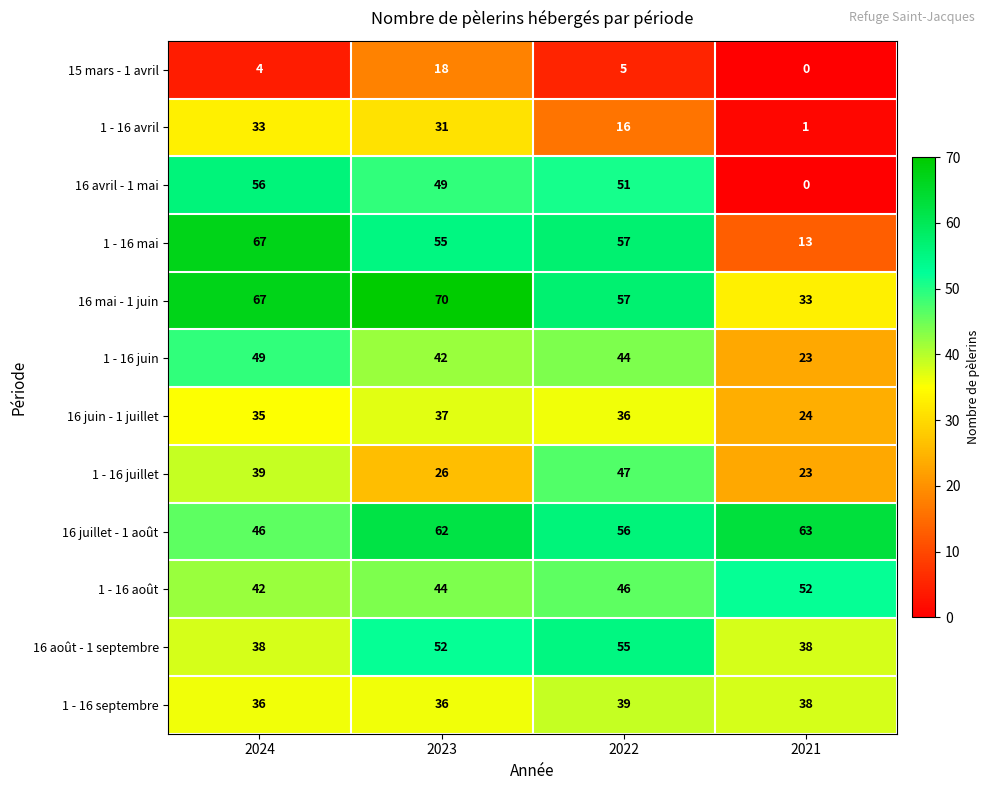

How many categories are shown in the chart?

4